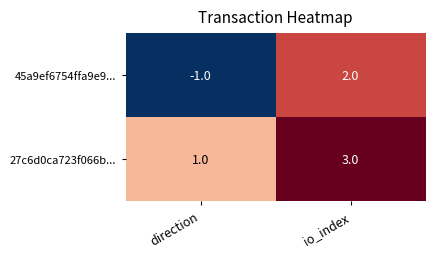

Reading left to right, extract all data points from this chart.

45a9ef6754ffa9e9...: -1	2
27c6d0ca723f066b...: 1	3